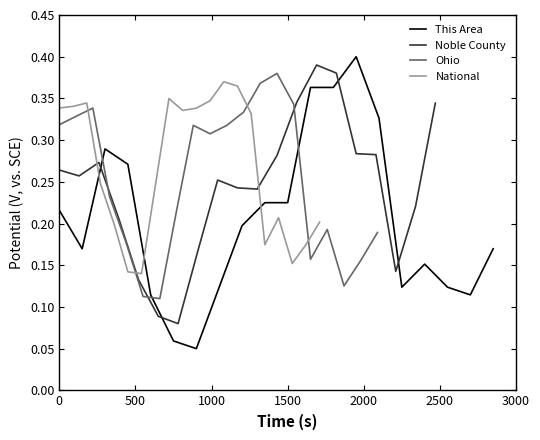

Reading left to right, list all the values displayed in this chart.

This Area: 0.2	0.2	0.3	0.3	0.1	0.1	0.1	0.1	0.2	0.2	0.2	0.4	0.4	0.4	0.3	0.1	0.2	0.1	0.1	0.2
Noble County: 0.3	0.3	0.3	0.2	0.1	0.1	0.1	0.2	0.3	0.2	0.2	0.3	0.3	0.4	0.4	0.3	0.3	0.1	0.2	0.3
Ohio: 0.3	0.3	0.3	0.2	0.2	0.1	0.1	0.2	0.3	0.3	0.3	0.3	0.4	0.4	0.3	0.2	0.2	0.1	0.2	0.2
National: 0.3	0.3	0.3	0.2	0.2	0.1	0.1	0.2	0.3	0.3	0.3	0.3	0.4	0.4	0.3	0.2	0.2	0.2	0.2	0.2